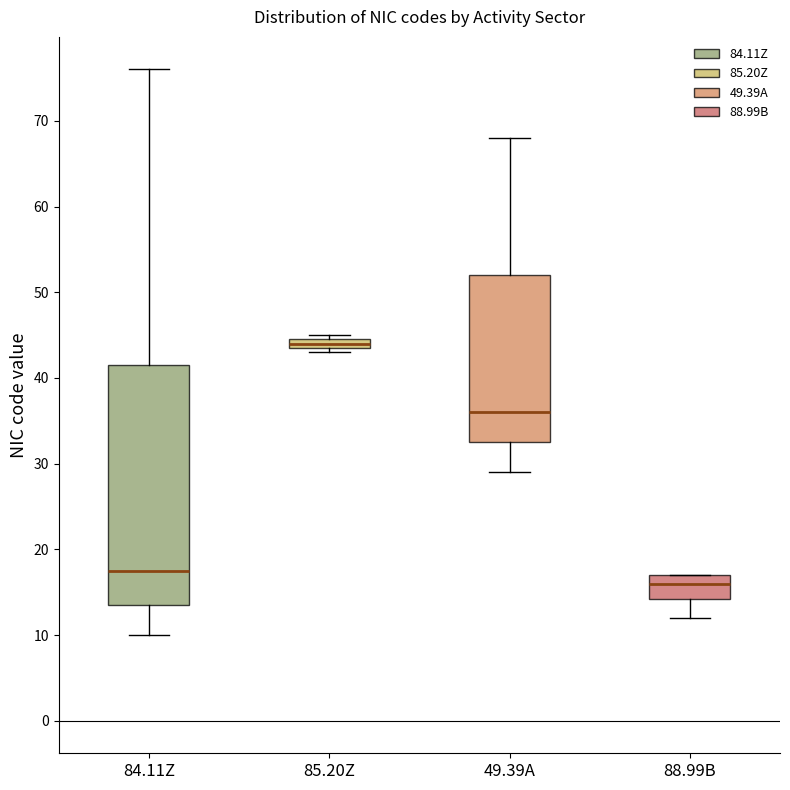

Which box's median line is the lowest?

88.99B